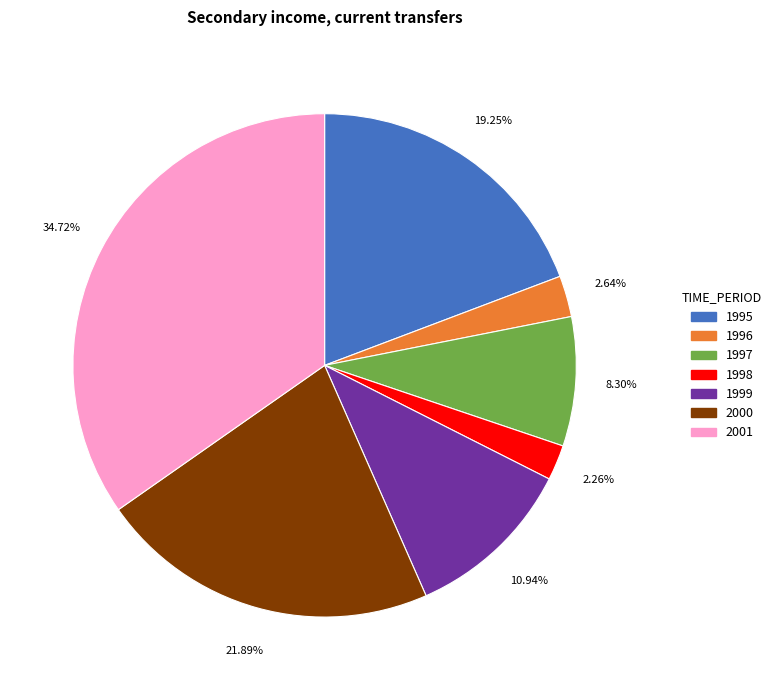

Count the number of slices in the pie.

7